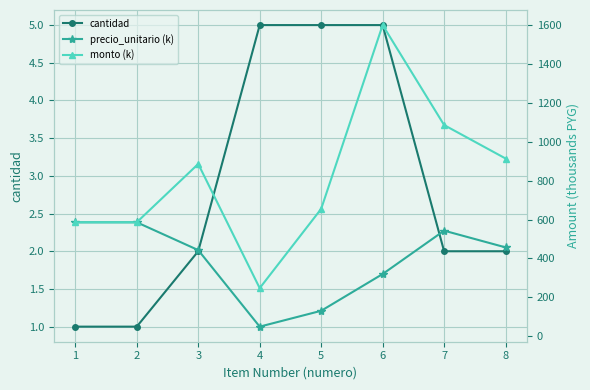

Rank the categories by monto (k) value from lowest to highest.

4, 1, 2, 5, 3, 8, 7, 6